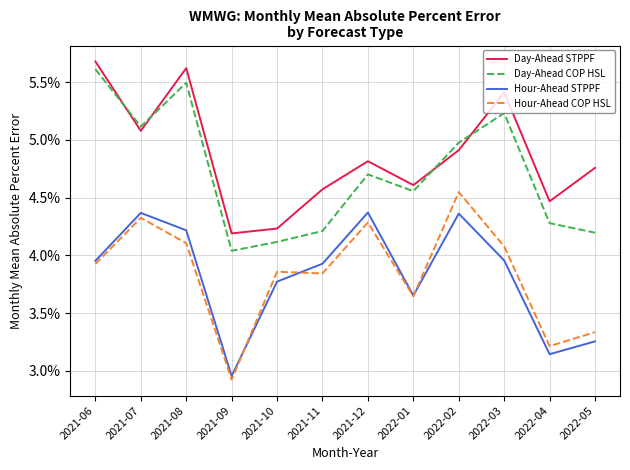

What are all the series names shown in the legend?

Day-Ahead STPPF, Day-Ahead COP HSL, Hour-Ahead STPPF, Hour-Ahead COP HSL